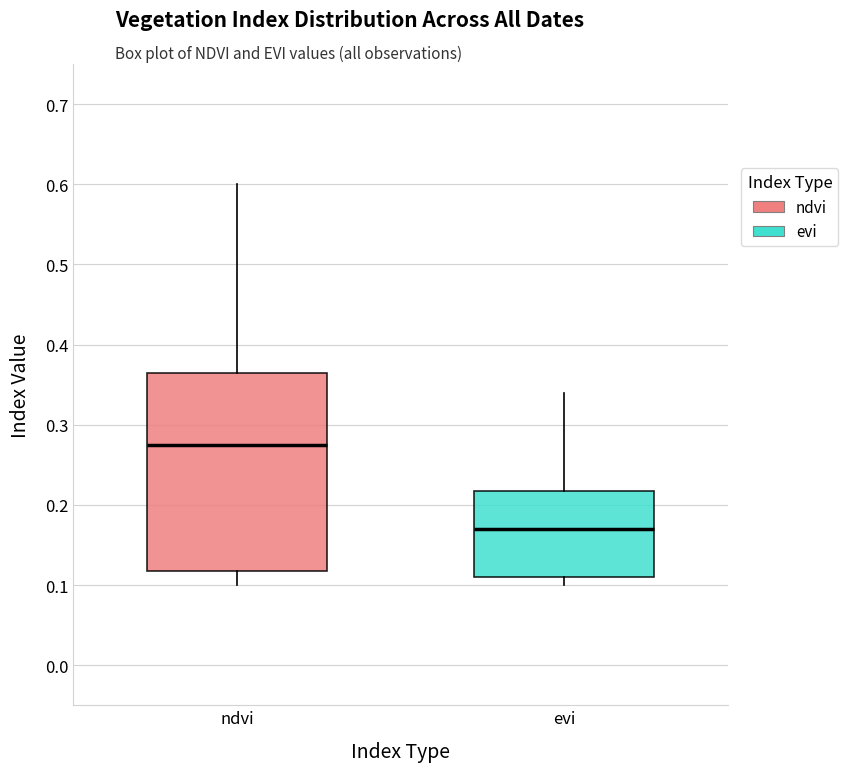

Comparing the boxes themselves (not the whiskers), which one is the tallest?

ndvi